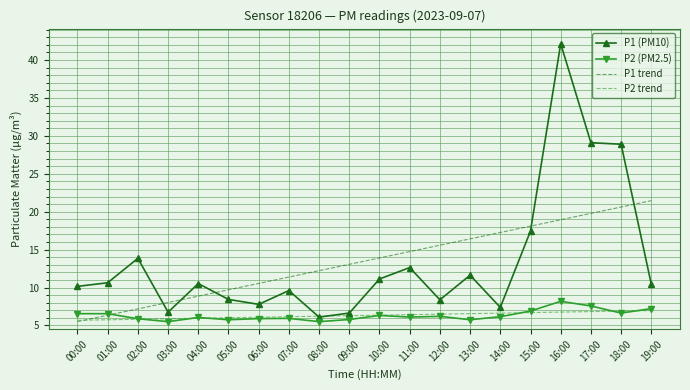

What position from the right is 01:00?

19